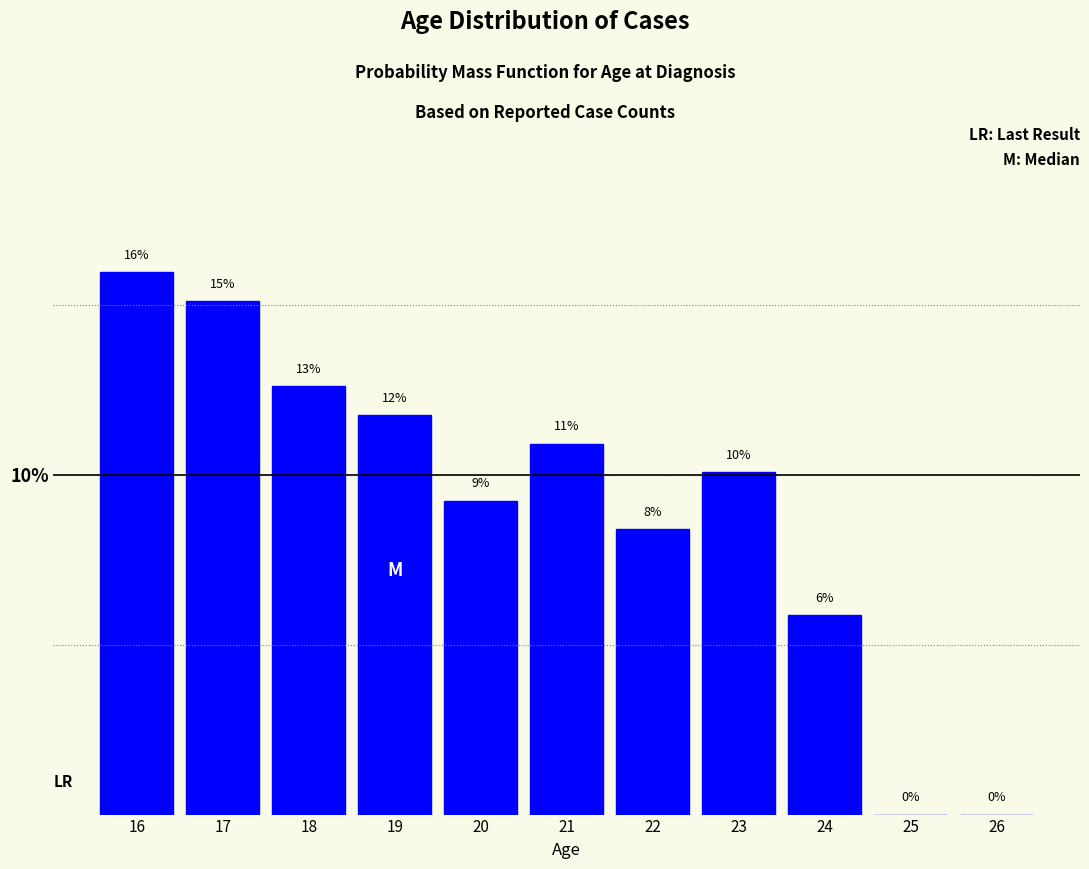

Are the bars horizontal?

No